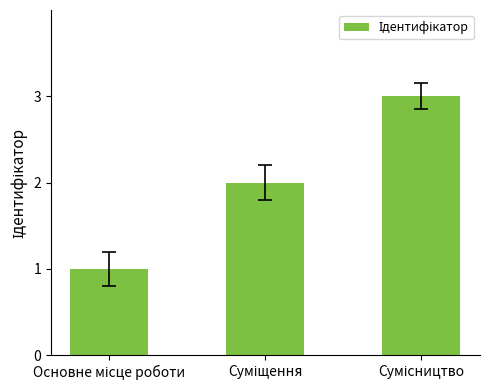

Reading left to right, what are all the values shown in this chart?

1	2	3